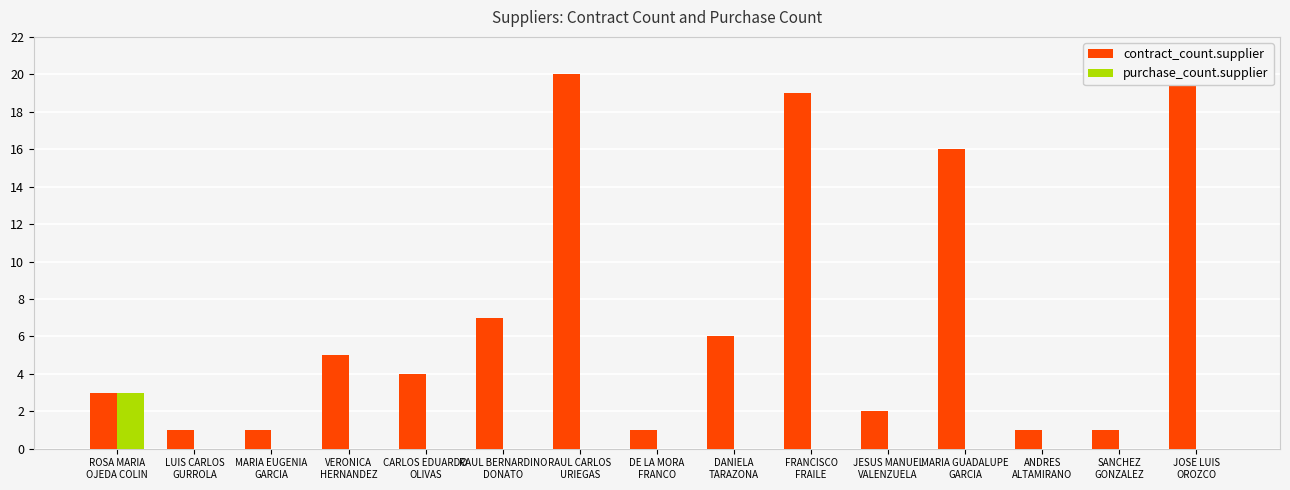

What is the average value of the contract_count.supplier series?

7